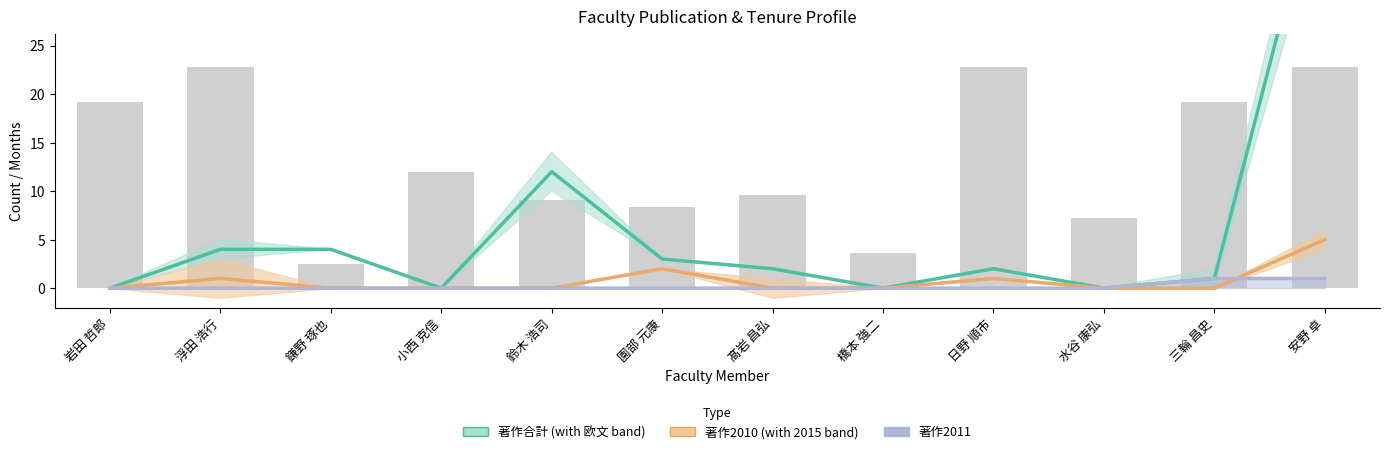

The value of 著作2010 at 安野 卓 is 5. True or false?

True